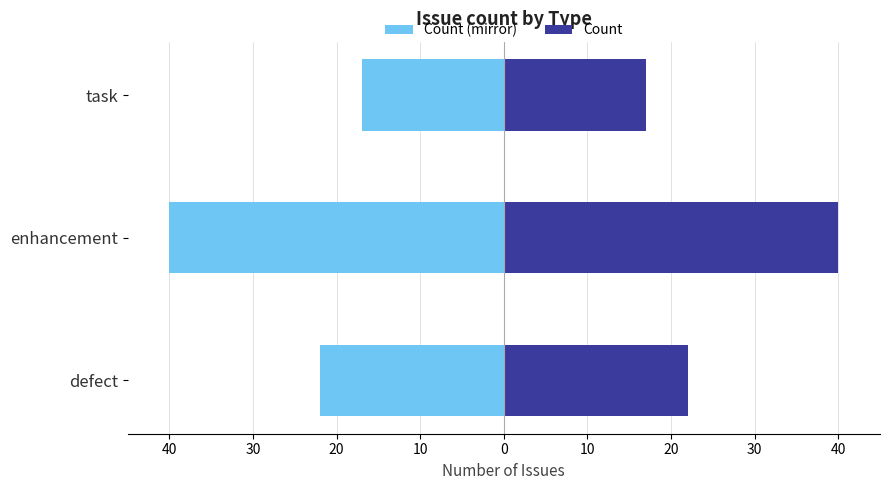

Between task and enhancement, which is larger?

task